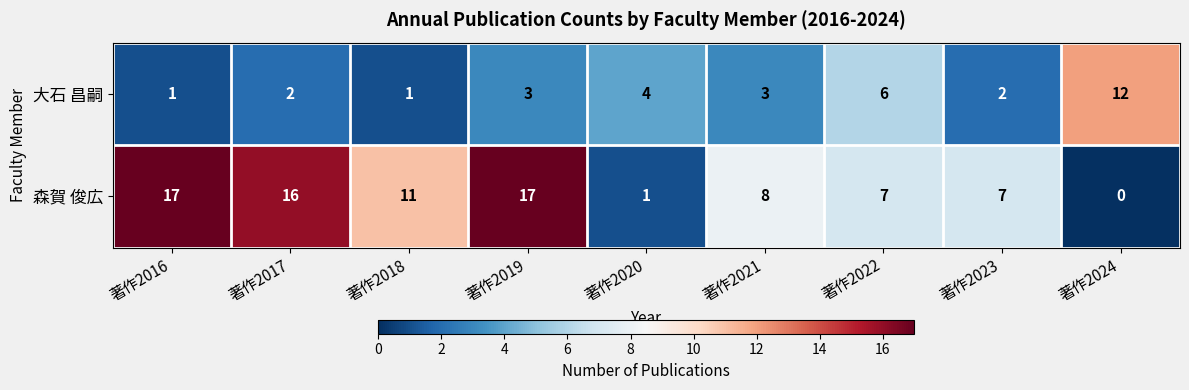

Which series has the largest total across all categories?

森賀 俊広